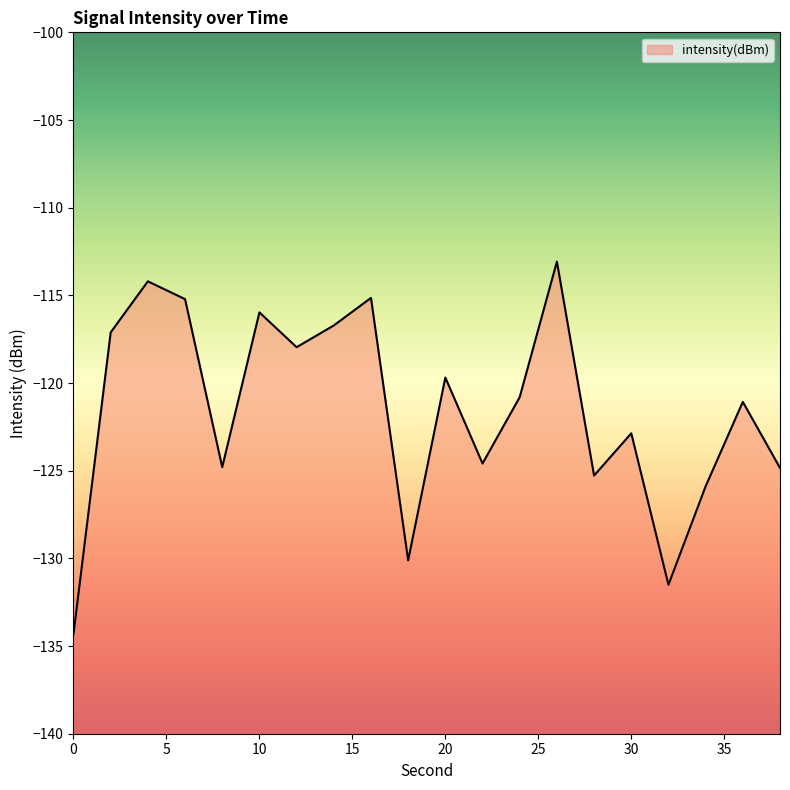

List the labels in order of value, largest first.

26, 4, 16, 6, 10, 14, 2, 12, 20, 24, 36, 30, 22, 8, 38, 28, 34, 18, 32, 0